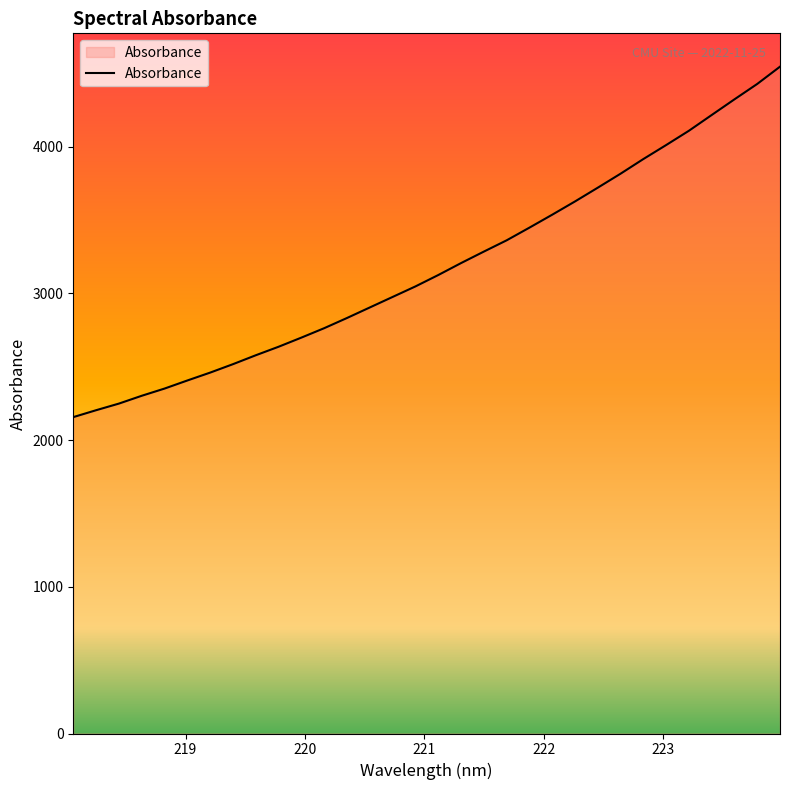

What is the smallest value displayed?

2156.1